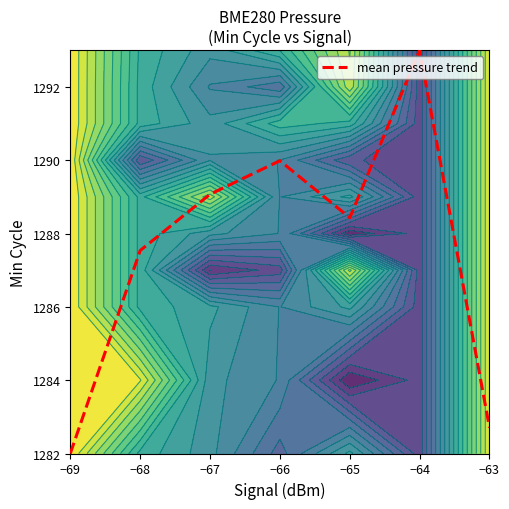

List the labels in order of value, largest first.

−64, −66, −67, −65, −68, −63, −69